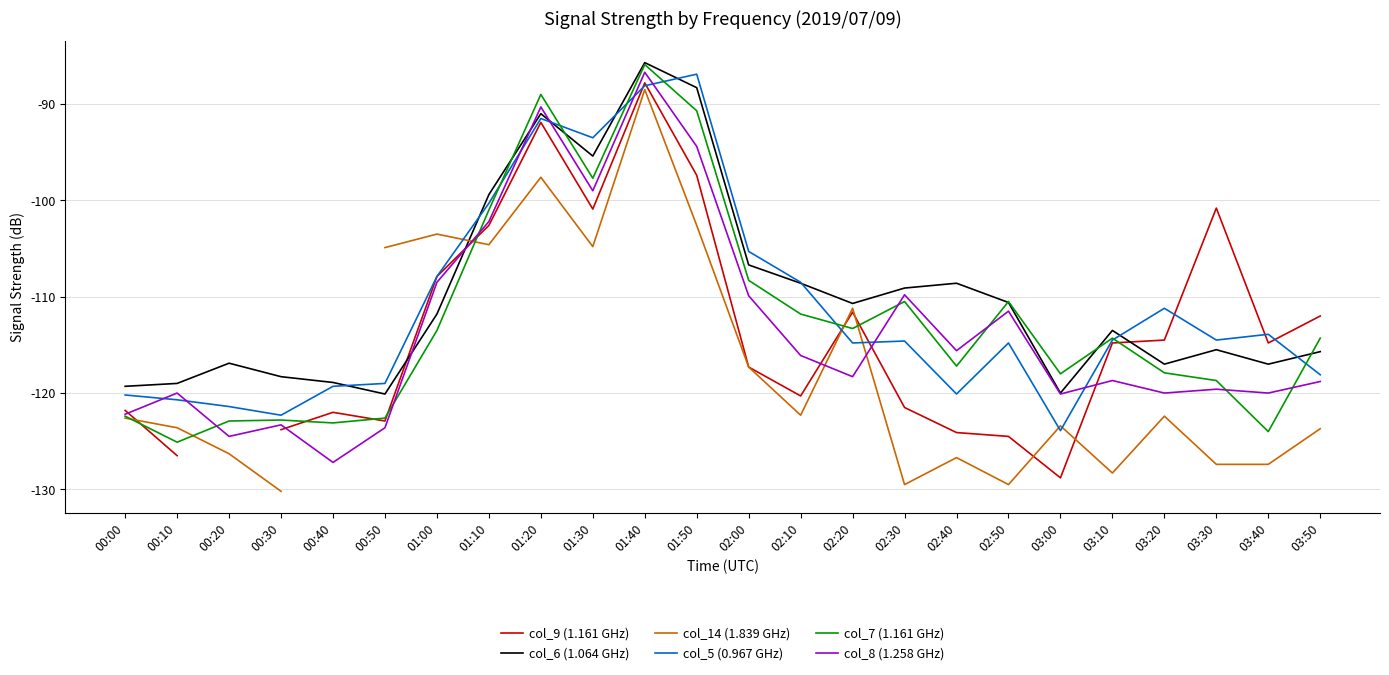

Which category has the highest value in the col_7 (1.161 GHz) series?

01:40